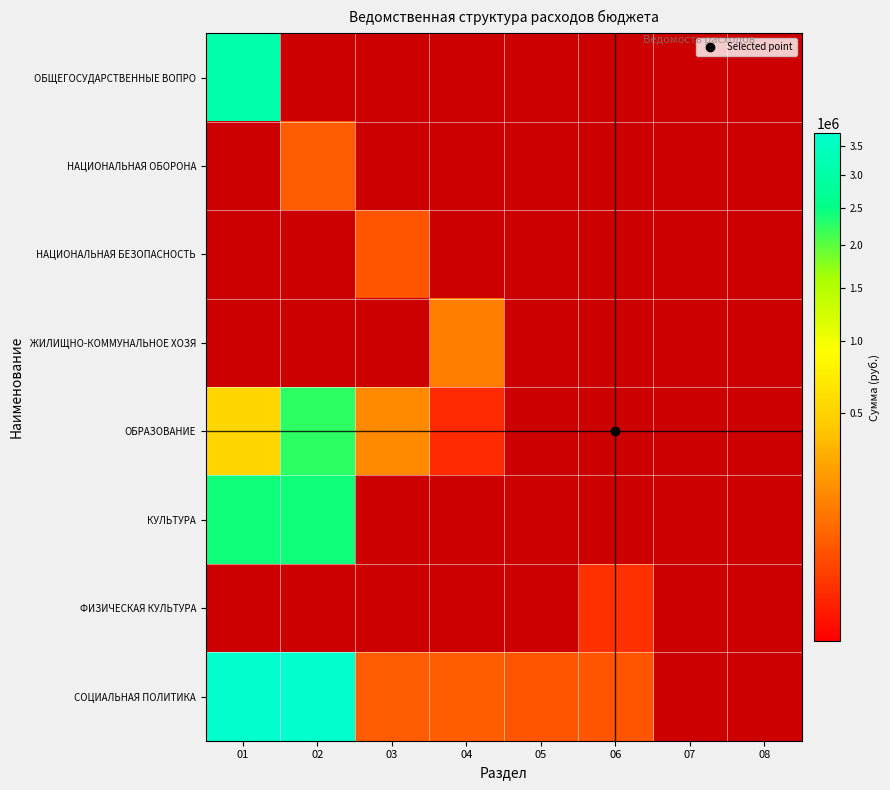

Rank the series at 02 from lowest to highest value.

ОБЩЕГОСУДАРСТВЕННЫЕ ВОПРО, НАЦИОНАЛЬНАЯ БЕЗОПАСНОСТЬ, ЖИЛИЩНО-КОММУНАЛЬНОЕ ХОЗЯ, ФИЗИЧЕСКАЯ КУЛЬТУРА, НАЦИОНАЛЬНАЯ ОБОРОНА, ОБРАЗОВАНИЕ, КУЛЬТУРА, СОЦИАЛЬНАЯ ПОЛИТИКА